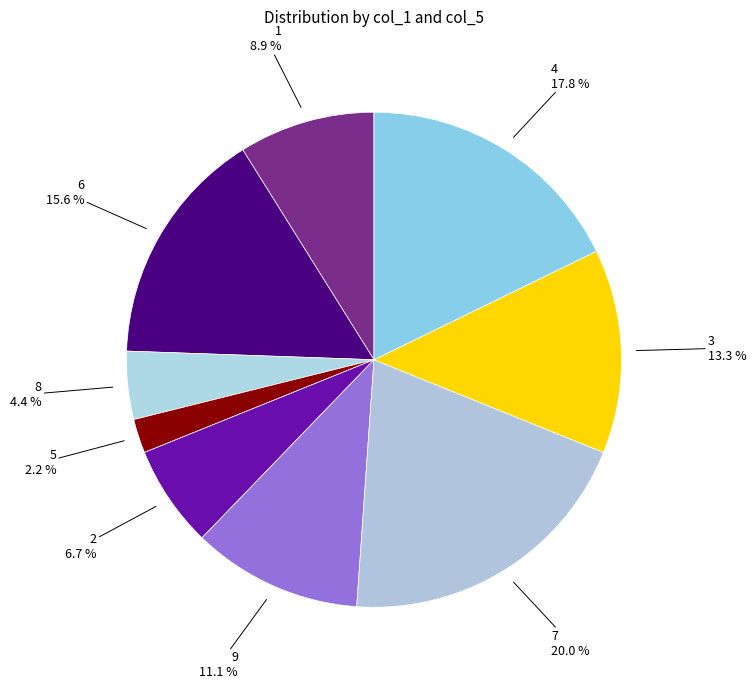

Count the number of slices in the pie.

9